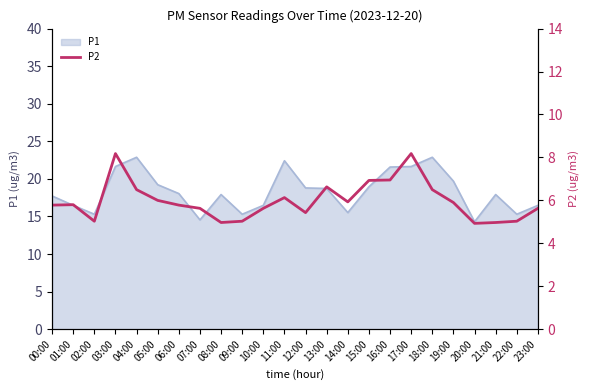

List the labels in order of value, largest first.

03:00, 17:00, 16:00, 15:00, 13:00, 04:00, 18:00, 11:00, 05:00, 14:00, 19:00, 01:00, 00:00, 06:00, 07:00, 10:00, 23:00, 12:00, 02:00, 09:00, 22:00, 08:00, 21:00, 20:00